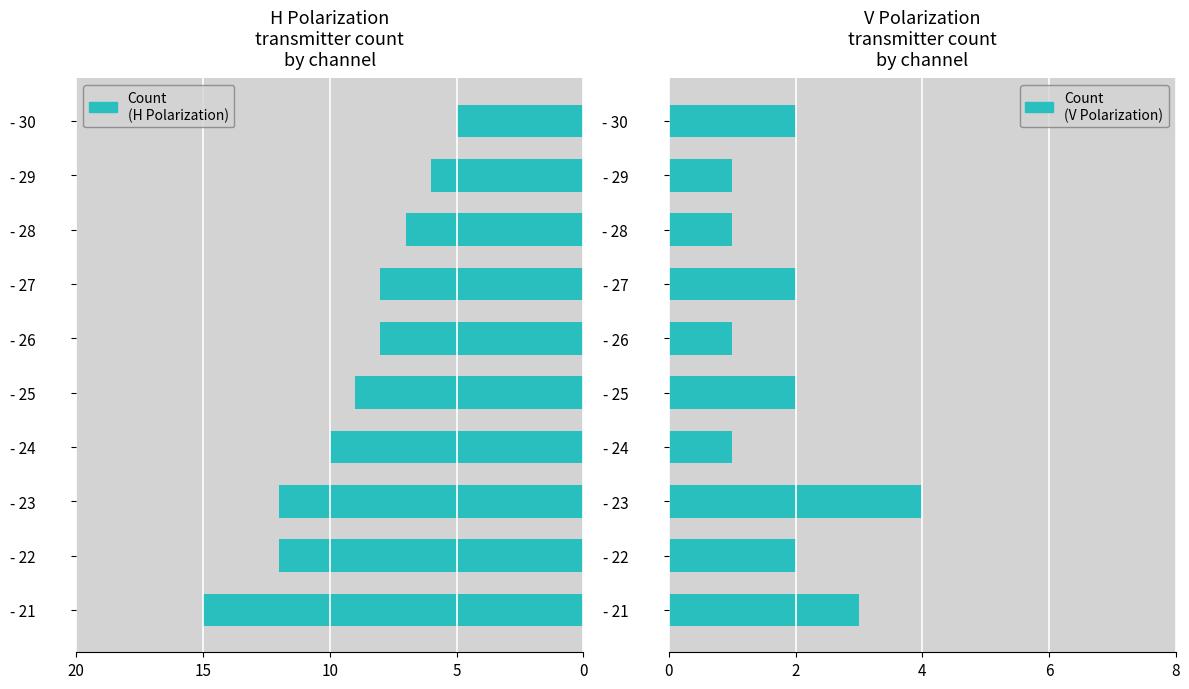

Which series has the largest range (max minus min)?

Count (H)